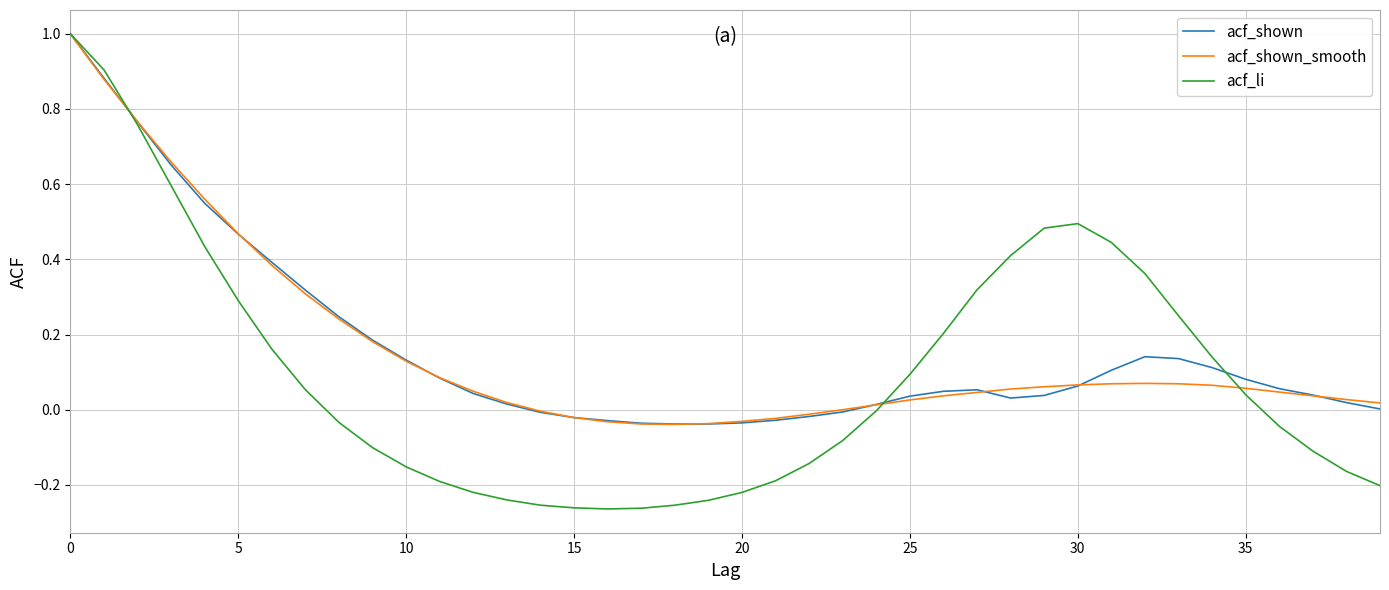

What is the highest value of the acf_shown series?

1.0